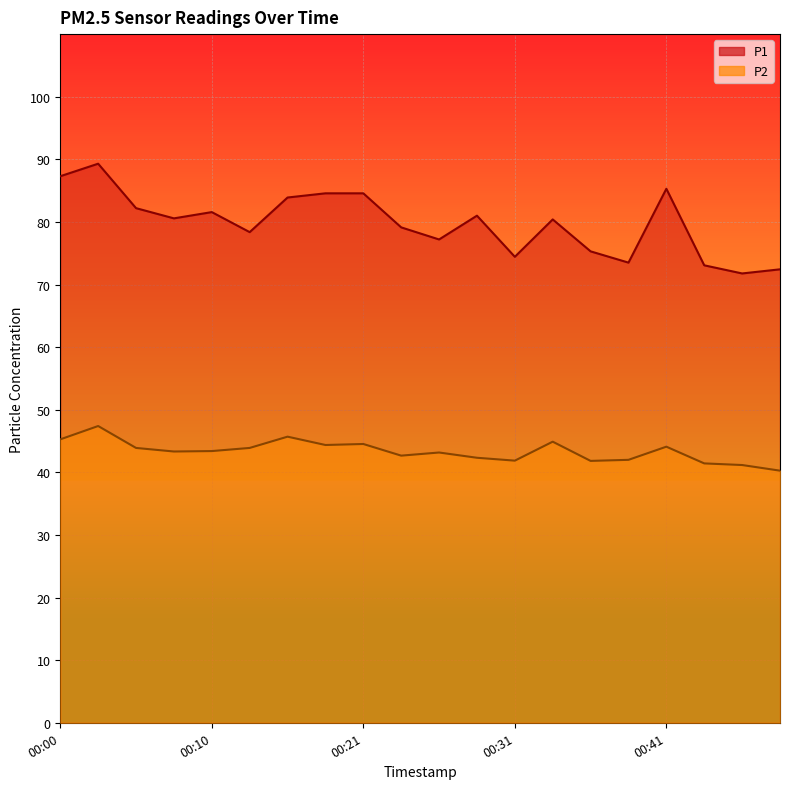

How many lines are shown in the chart?

2